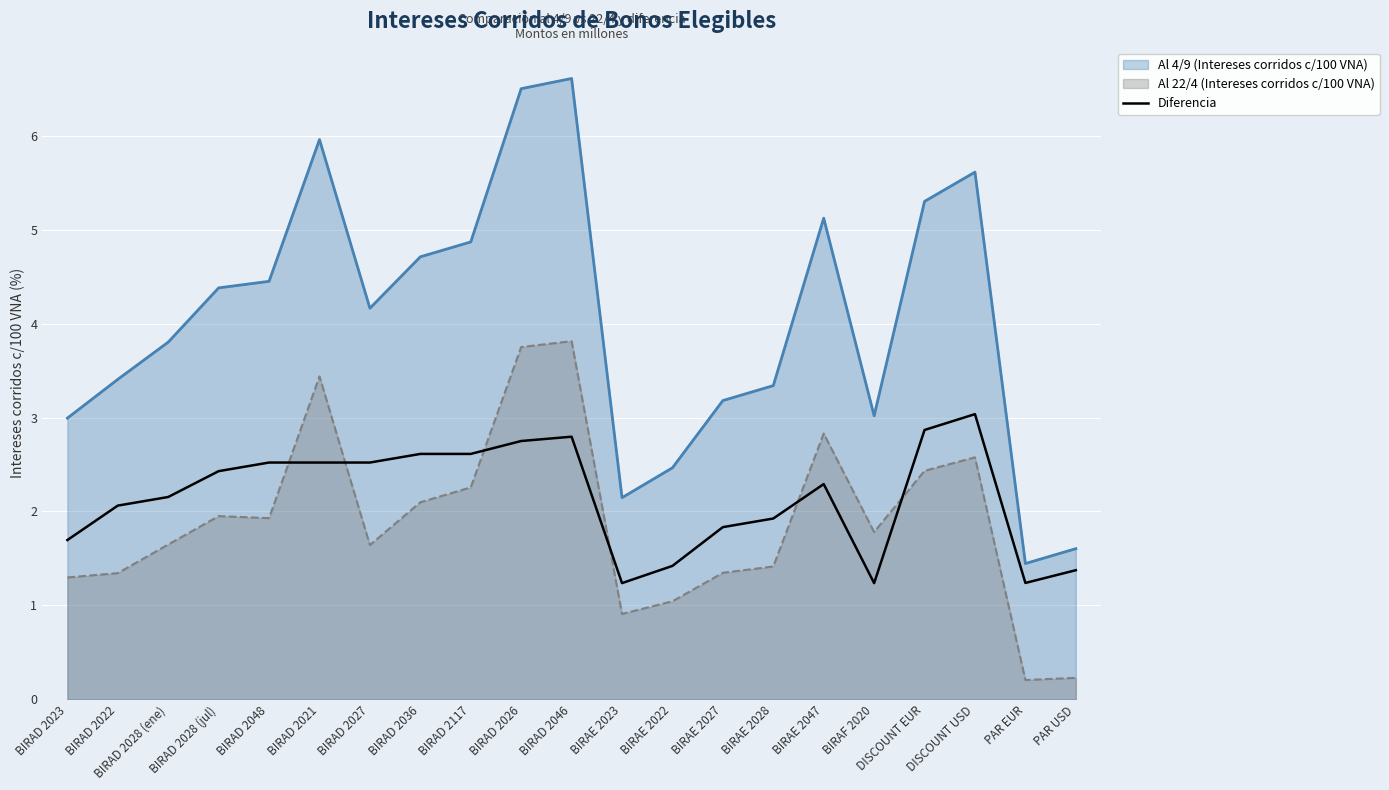

What is the spread (max minus min) of values at BIRAE 2028?

1.9